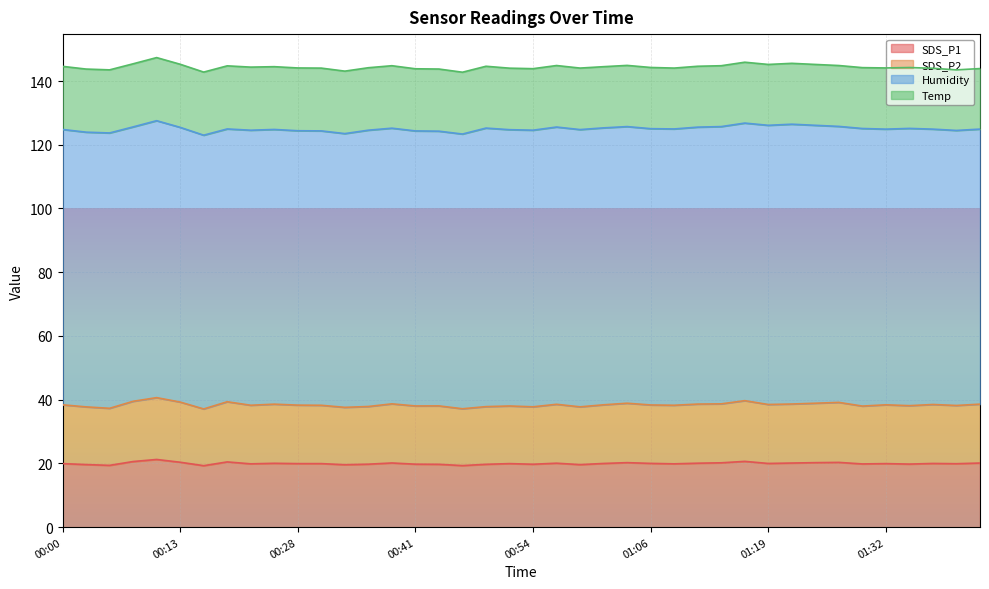

How many categories are shown in the chart?

40